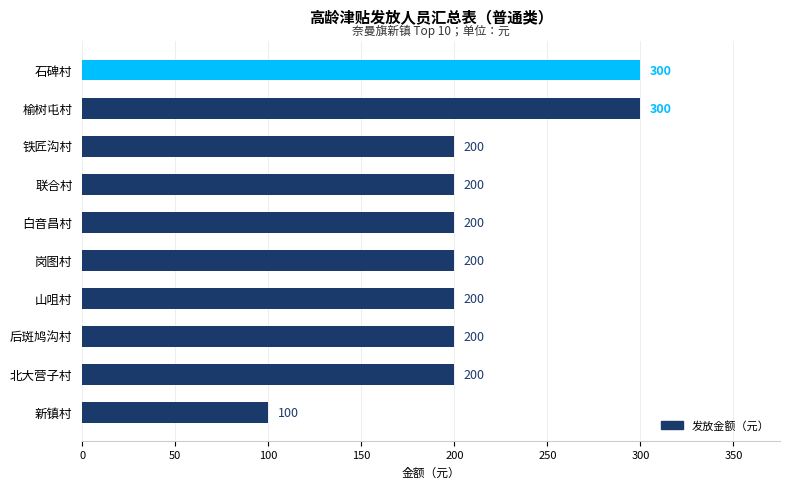

The chart shows a value of 352 at 后斑鸠沟村. True or false?

False